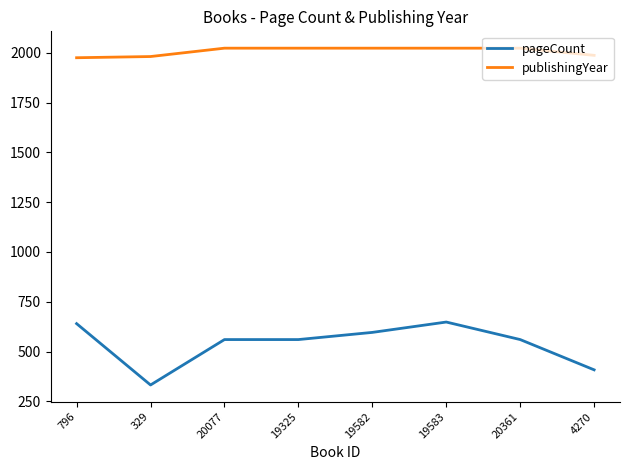

True or false: pageCount has a value of 595 at 329.

False